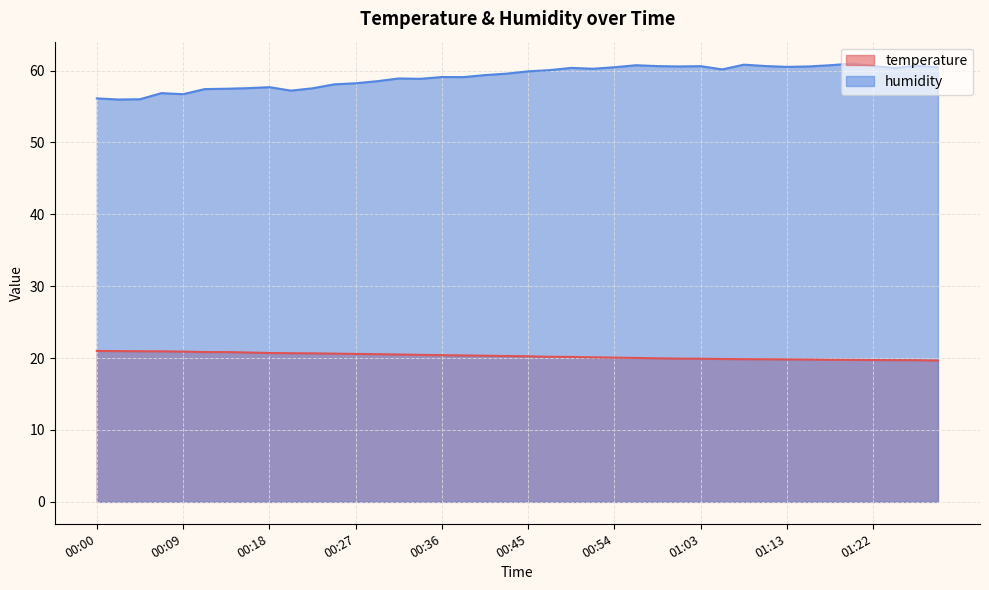

At which label does temperature first exceed 20?

00:00